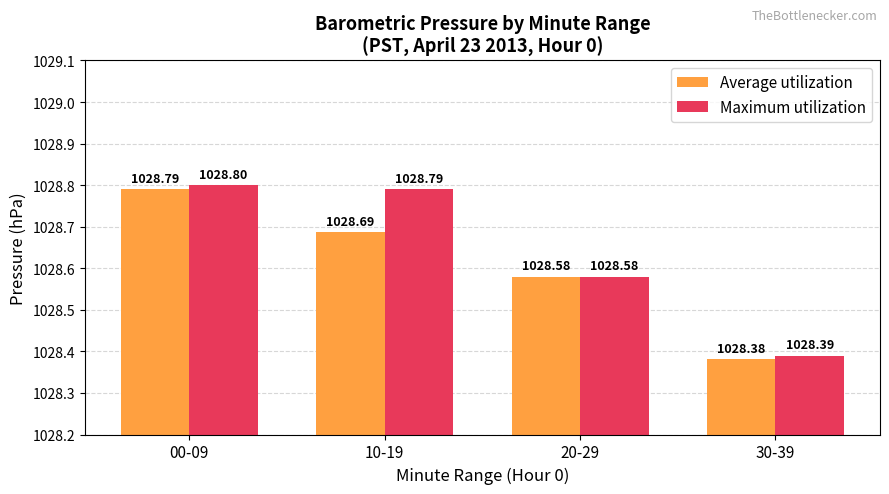

True or false: Average utilization has a value of 242.7 at 20-29.

False